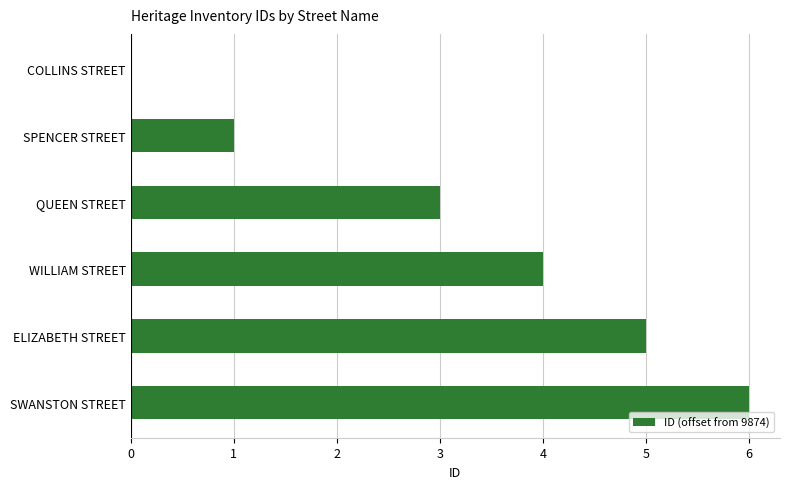

Reading bottom to top, transcribe all the data shown in this chart.

SWANSTON STREET=6	ELIZABETH STREET=5	WILLIAM STREET=4	QUEEN STREET=3	SPENCER STREET=1	COLLINS STREET=0